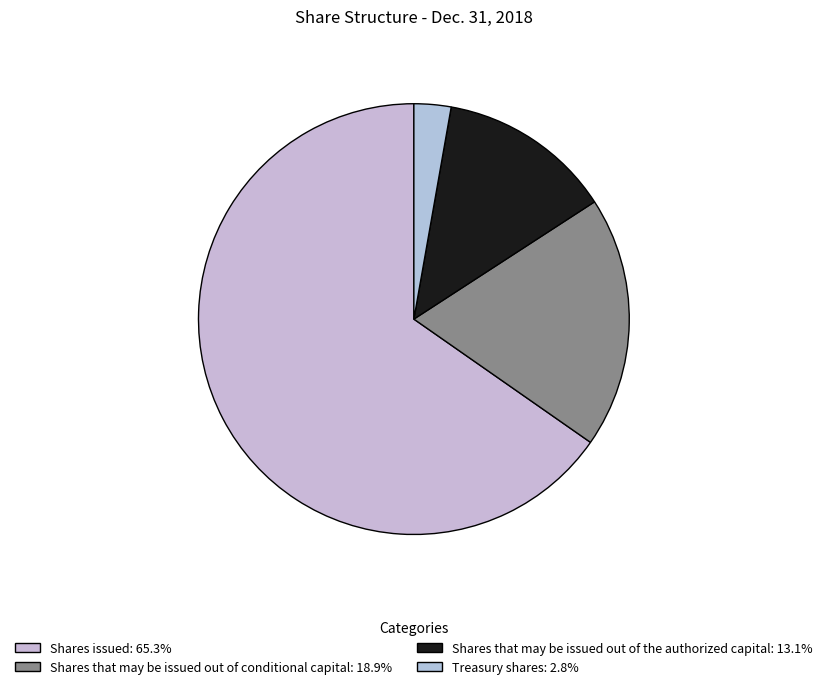

Rank the categories by value from highest to lowest.

Shares issued, Shares that may be issued out of conditional capital, Shares that may be issued out of the authorized capital, Treasury shares